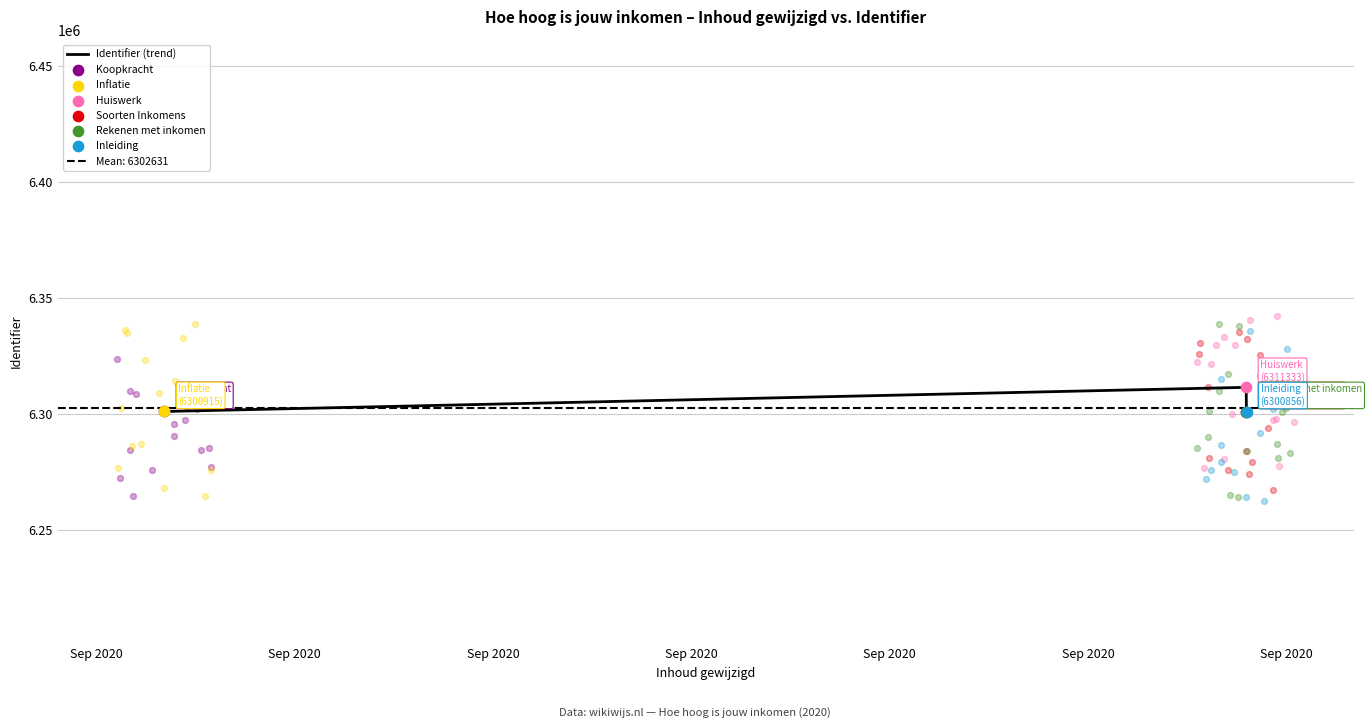

What is the change in value from Sep 2020 to Sep 2020?

+10418